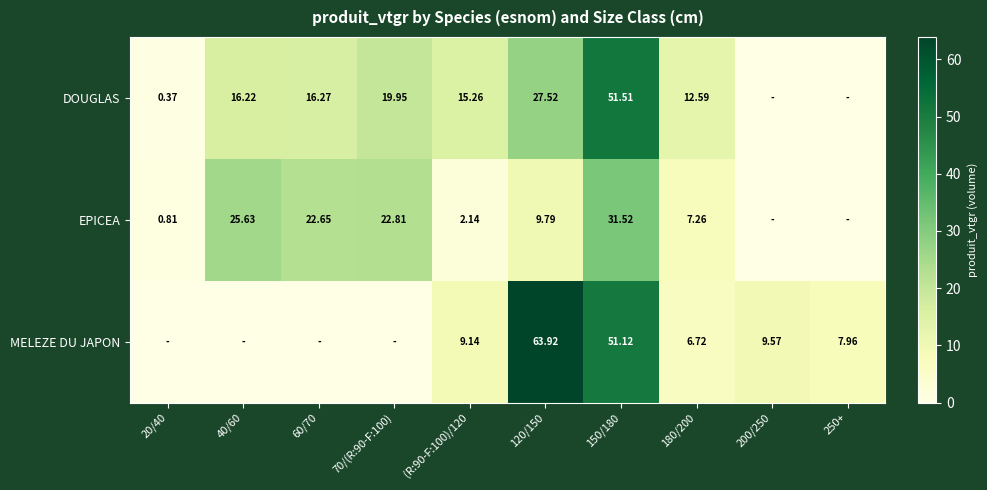

Is the value of DOUGLAS at 120/150 greater than the value of EPICEA at 180/200?

Yes